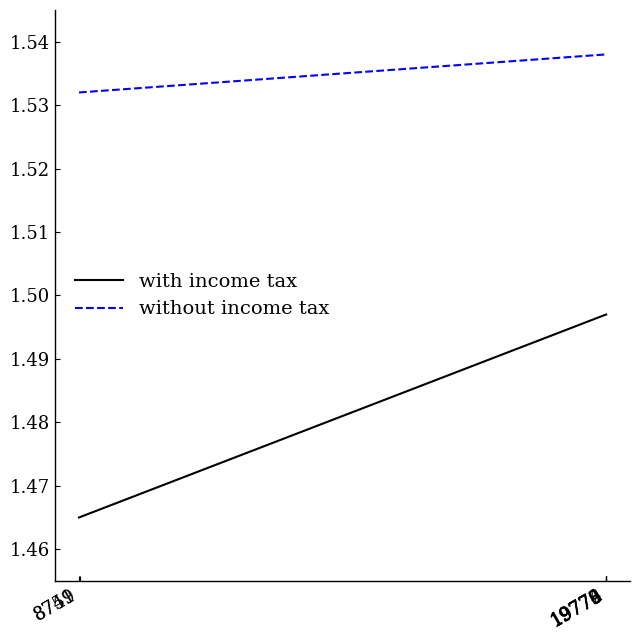

Rank the series by their average value, from highest to lowest.

without income tax, with income tax